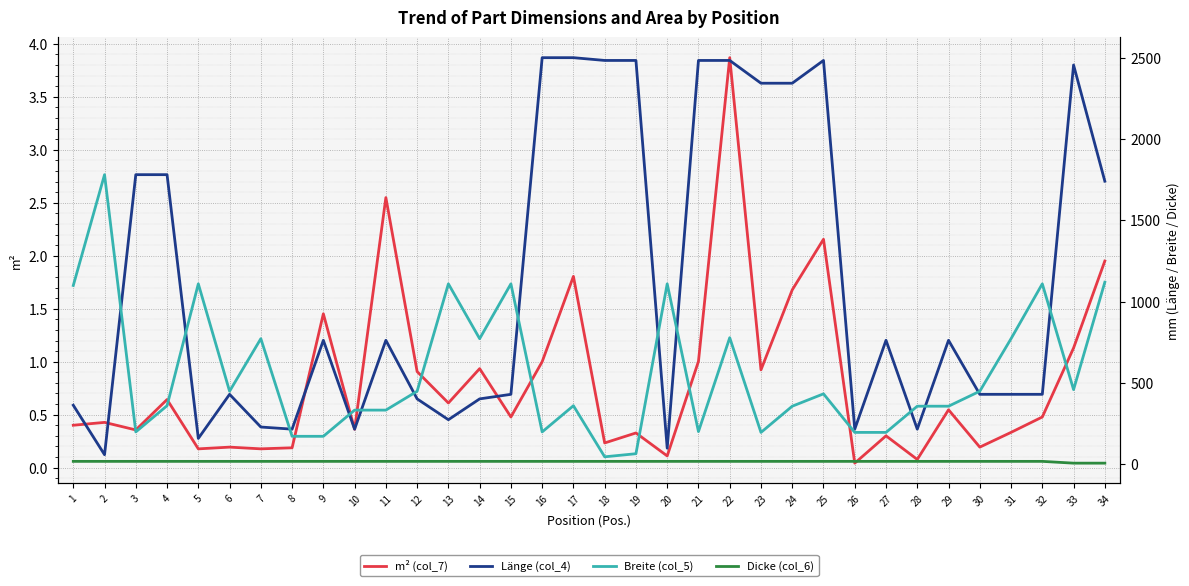

What is the approximate value of Länge (col_4) at 15?

431.0